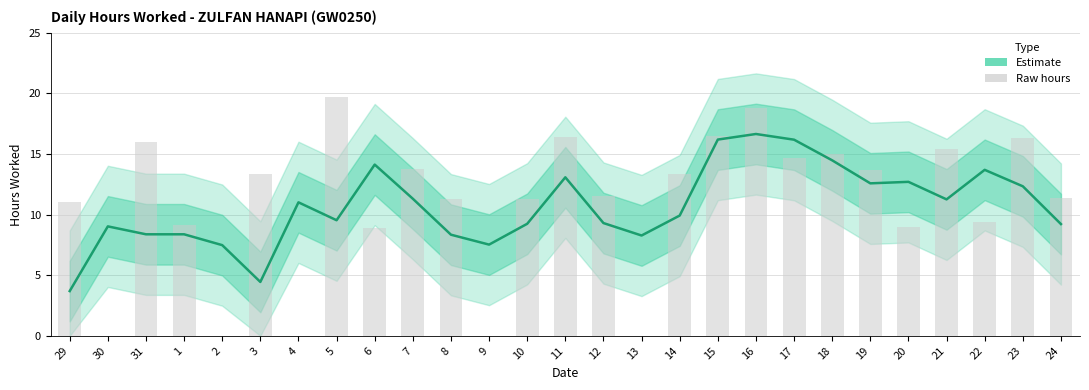

What is the sum of all values?

288.3